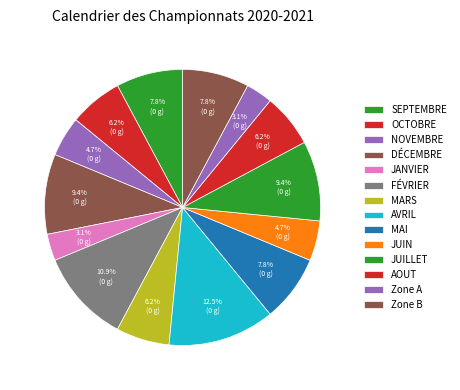

The FÉVRIER slice represents 11% of the pie. True or false?

True